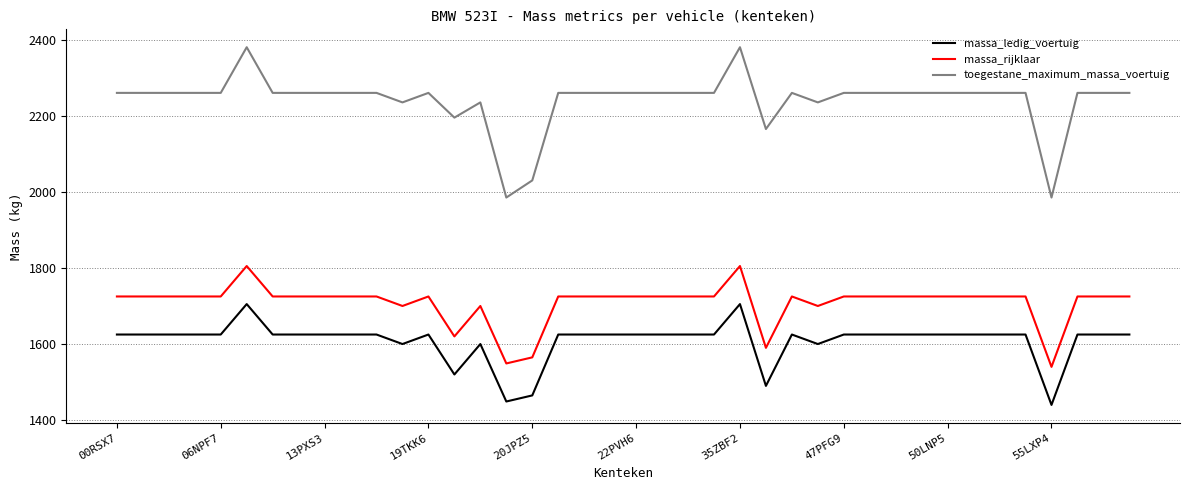

True or false: toegestane_maximum_massa_voertuig and massa_rijklaar intersect in this chart.

False